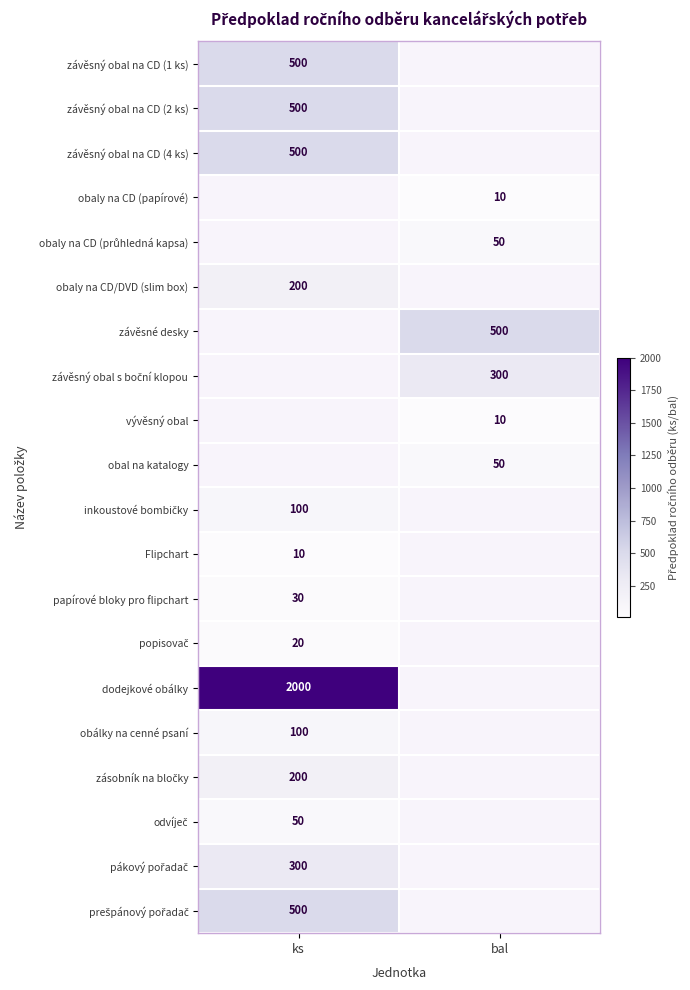

Is it true that závěsný obal na CD (4 ks) equals 500 at ks?

True